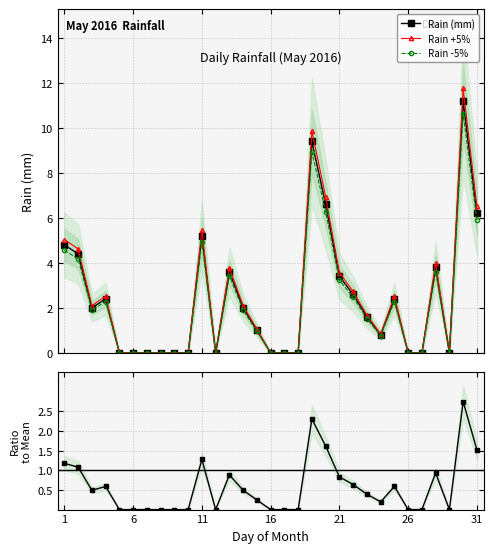

What is the value of the Rain (mm) point at the 3rd from the left?

2.0